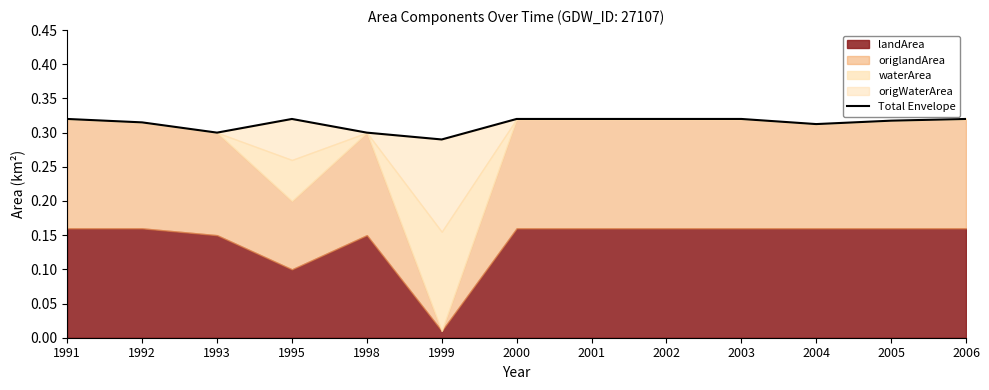

The chart shows a value of 0.1 at 1999. True or false?

False